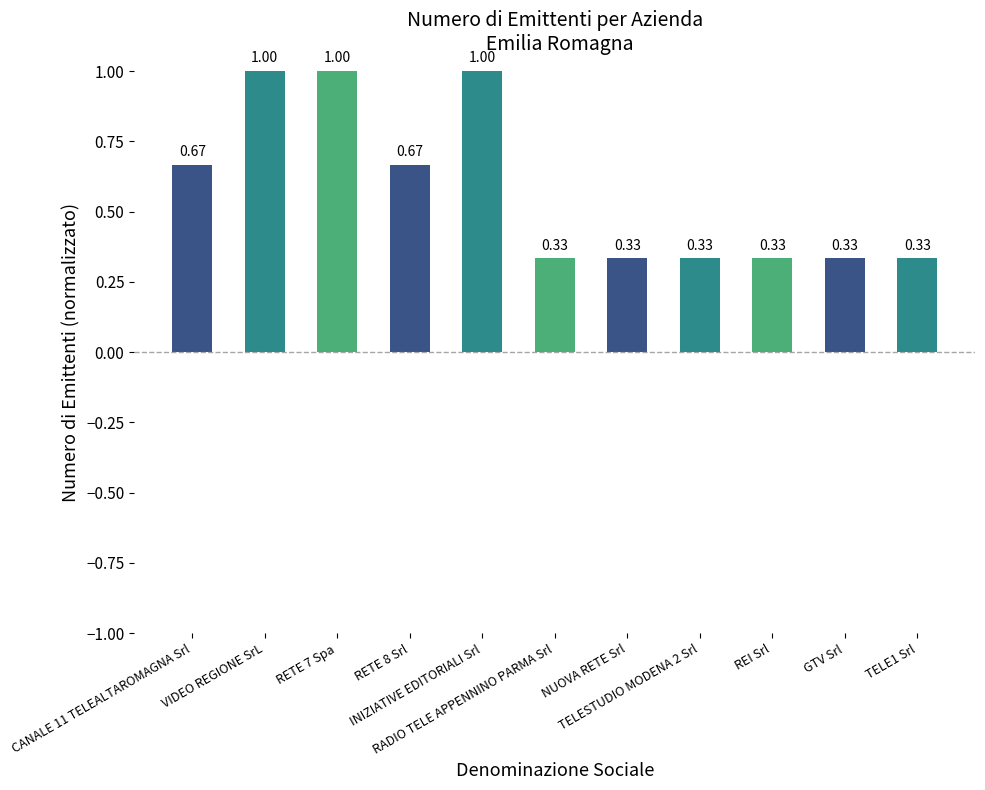

The value at RETE 8 Srl is 0.4. True or false?

False